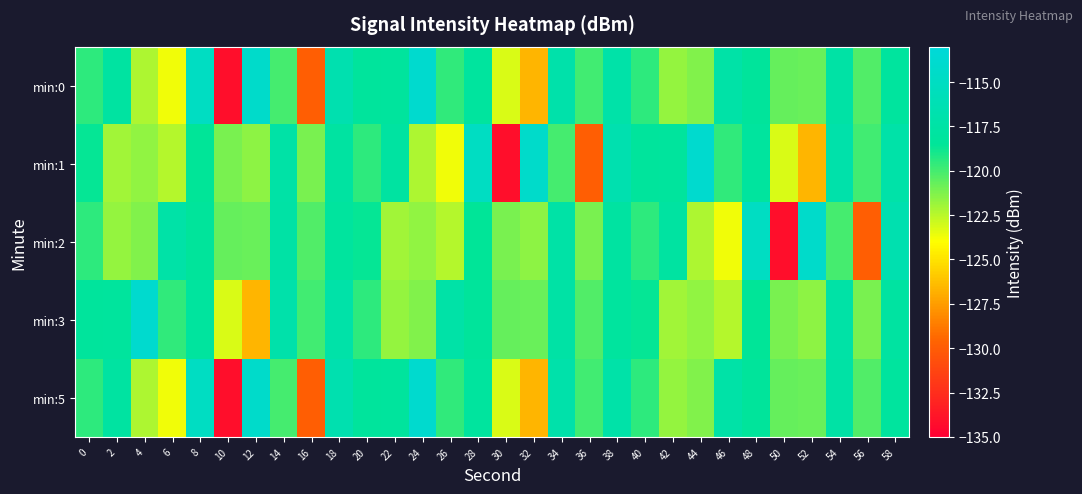

Reading right to left, extract all data points from this chart.

min:0: 58=-118.0	56=-120.2	54=-117.4	52=-120.8	50=-120.7	48=-118.3	46=-117.3	44=-121.3	42=-121.8	40=-119.5	38=-117.2	36=-119.9	34=-117.0	32=-126.7	30=-123.2	28=-118.1	26=-119.6	24=-113.9	22=-118.1	20=-118.2	18=-116.6	16=-129.8	14=-120.0	12=-114.3	10=-134.2	8=-114.9	6=-123.7	4=-122.2	2=-117.8	0=-119.5
min:1: 58=-117.2	56=-119.9	54=-117.0	52=-126.7	50=-123.2	48=-118.1	46=-119.6	44=-113.9	42=-118.1	40=-118.2	38=-116.6	36=-129.8	34=-120.0	32=-114.3	30=-134.2	28=-114.9	26=-123.7	24=-122.2	22=-117.8	20=-119.5	18=-117.8	16=-121.2	14=-117.3	12=-121.6	10=-121.1	8=-118.5	6=-122.4	4=-121.6	2=-122.0	0=-118.6
min:2: 58=-116.6	56=-129.8	54=-120.0	52=-114.3	50=-134.2	48=-114.9	46=-123.7	44=-122.2	42=-117.8	40=-119.5	38=-117.8	36=-121.2	34=-117.3	32=-121.6	30=-121.1	28=-118.5	26=-122.4	24=-121.6	22=-122.0	20=-118.6	18=-118.0	16=-120.2	14=-117.4	12=-120.8	10=-120.7	8=-118.3	6=-117.3	4=-121.3	2=-121.8	0=-119.5
min:3: 58=-117.8	56=-121.2	54=-117.3	52=-121.6	50=-121.1	48=-118.5	46=-122.4	44=-121.6	42=-122.0	40=-118.6	38=-118.0	36=-120.2	34=-117.4	32=-120.8	30=-120.7	28=-118.3	26=-117.3	24=-121.3	22=-121.8	20=-119.5	18=-117.2	16=-119.9	14=-117.0	12=-126.7	10=-123.2	8=-118.1	6=-119.6	4=-113.9	2=-118.1	0=-118.2
min:5: 58=-118.0	56=-120.2	54=-117.4	52=-120.8	50=-120.7	48=-118.3	46=-117.3	44=-121.3	42=-121.8	40=-119.5	38=-117.2	36=-119.9	34=-117.0	32=-126.7	30=-123.2	28=-118.1	26=-119.6	24=-113.9	22=-118.1	20=-118.2	18=-116.6	16=-129.8	14=-120.0	12=-114.3	10=-134.2	8=-114.9	6=-123.7	4=-122.2	2=-117.8	0=-119.5